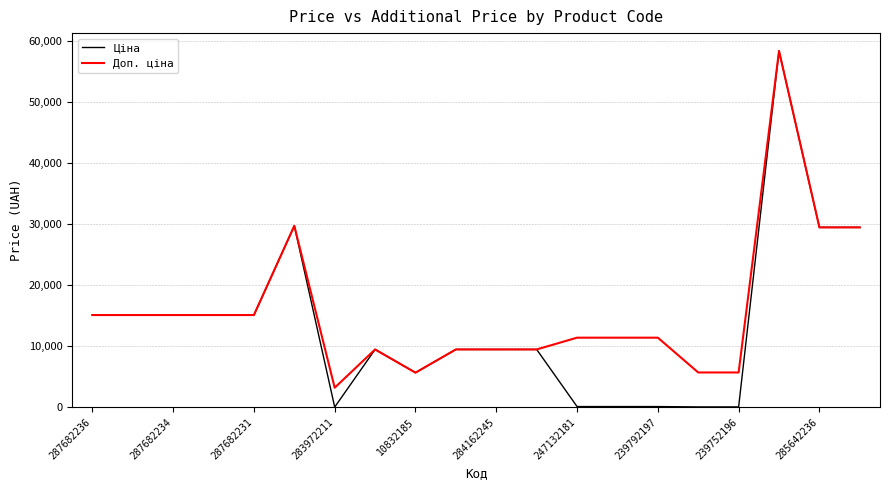

What is the lowest value of the Доп. ціна series?

3205.0